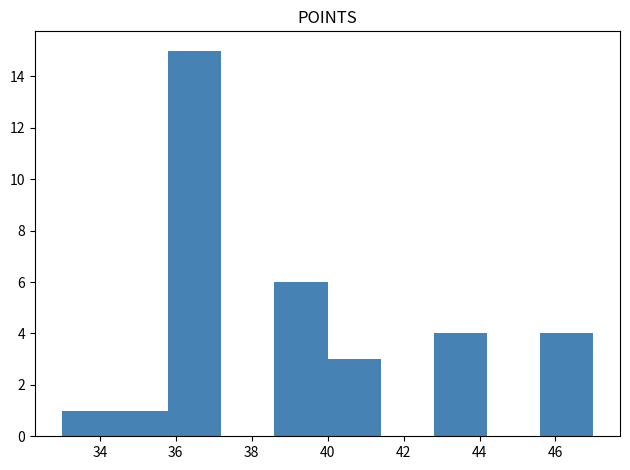

Which range on the x-axis has the tallest bar?

35.8 to 37.2